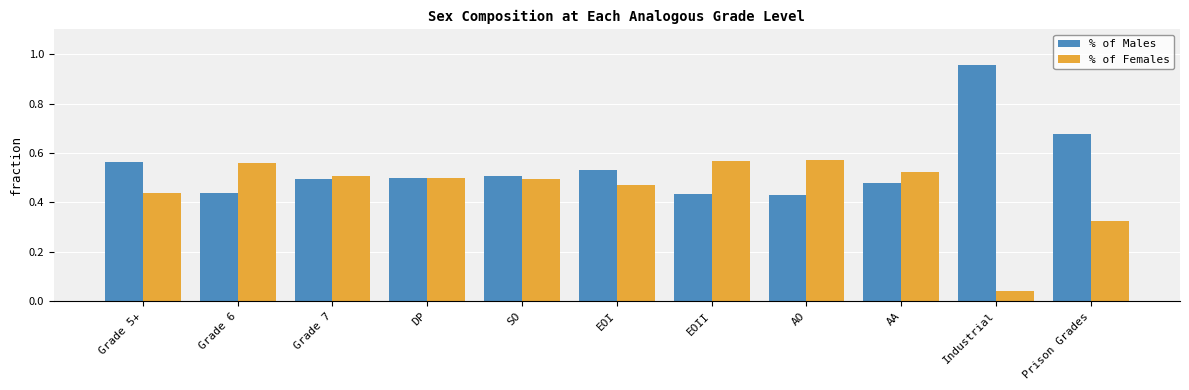

What is the difference between the second highest and second lowest values in the % of Males series?

0.2